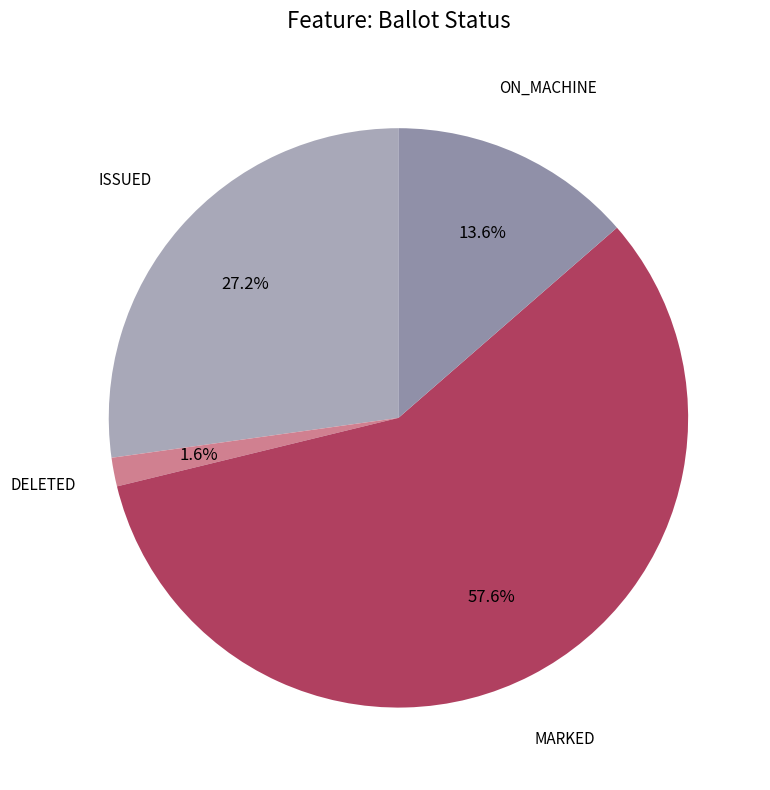

Count the number of slices in the pie.

4